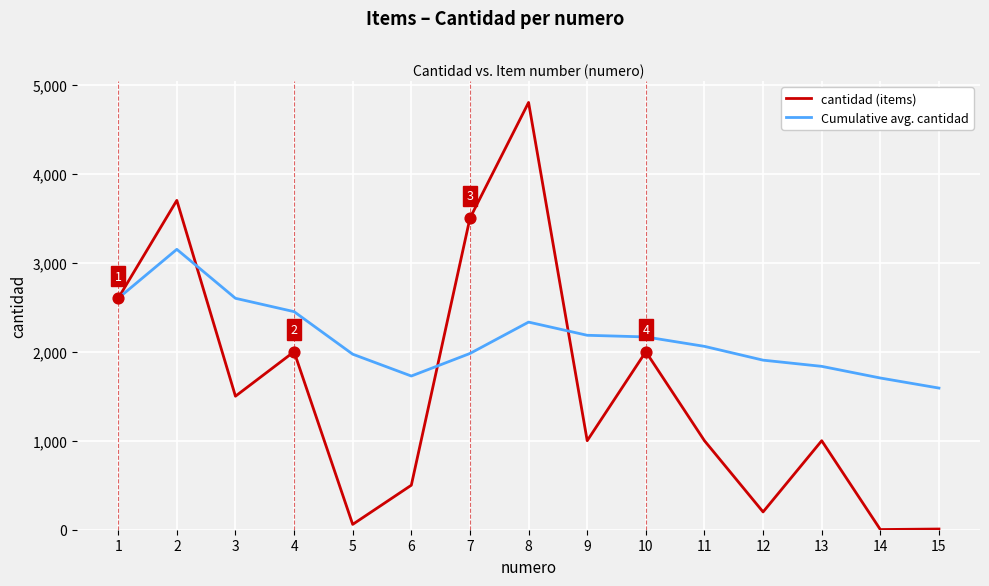

What are all the series names shown in the legend?

cantidad (items), Cumulative avg. cantidad